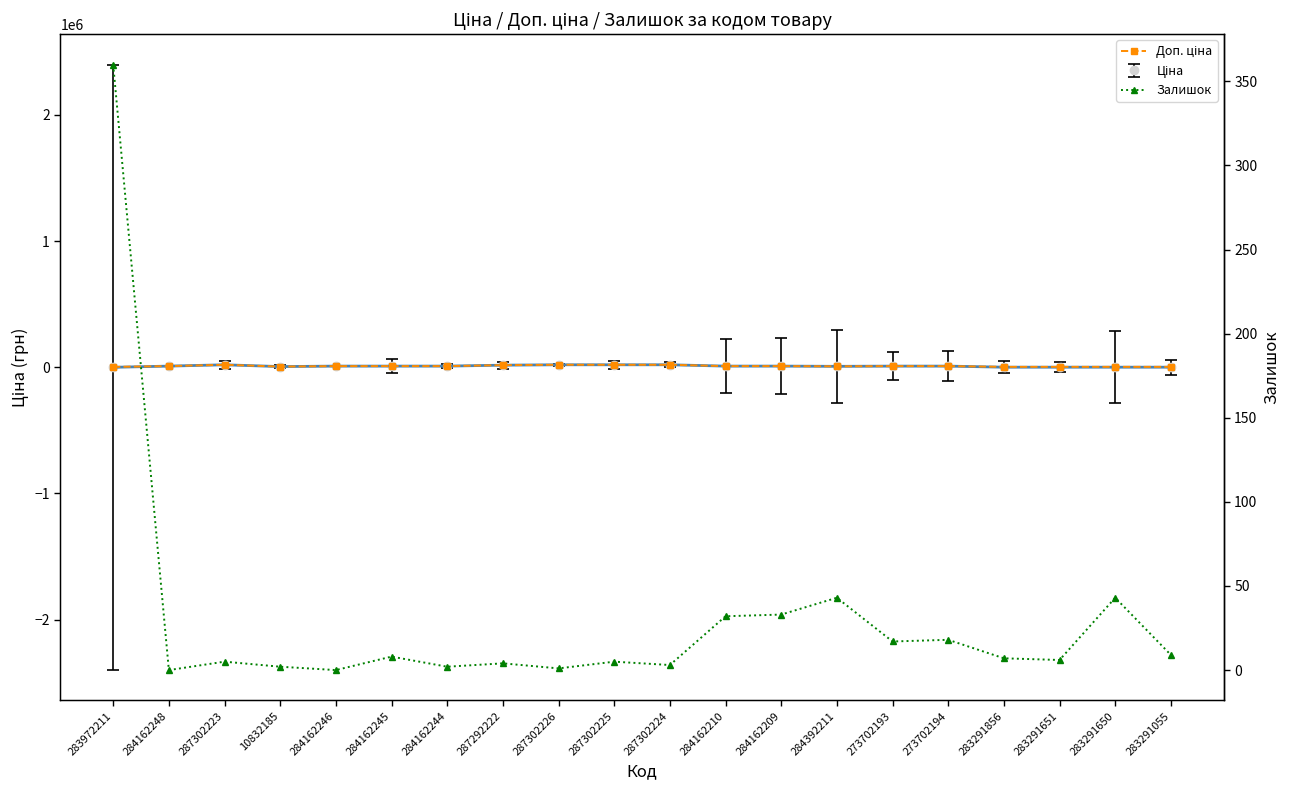

Reading left to right, list all the values displayed in this chart.

Доп. ціна: 3205.0	9480.1	19964.2	5673.8	9480.1	9480.1	9480.1	16976.3	19964.2	19964.2	19964.2	9480.1	9480.1	7596.5	9384.0	9384.0	3583.6	3583.6	3583.6	3583.6
Залишок: 360.0	0.0	5.0	2.0	0.0	8.0	2.0	4.0	1.0	5.0	3.0	32.0	33.0	43.0	17.0	18.0	7.0	6.0	43.0	9.0